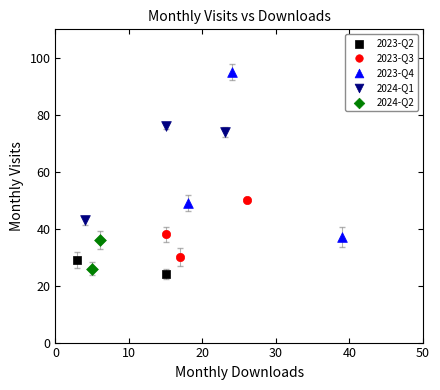

Which series has the largest Y range (max minus min)?

2023-Q4